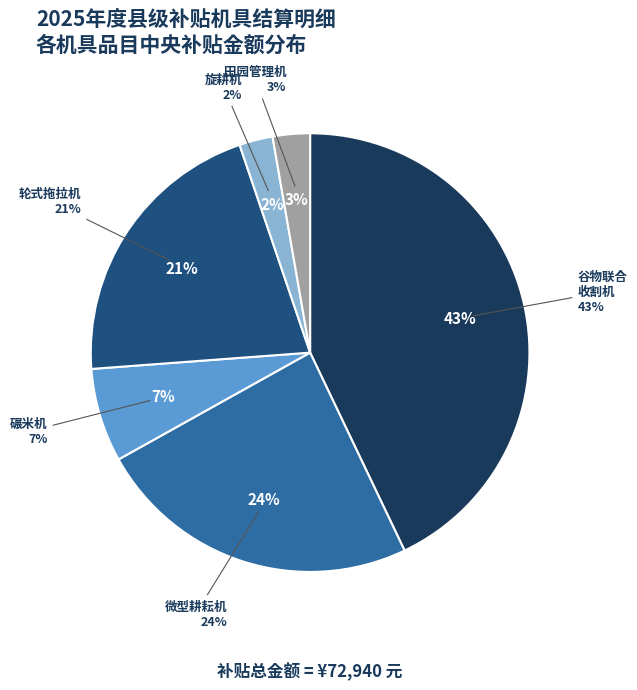

Is there any slice that represents more than half of the pie?

No